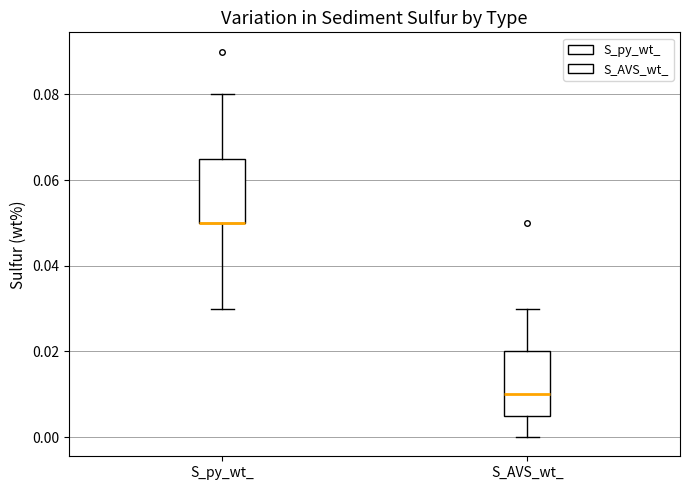

Reading left to right, read every box against the y-axis: the position of its median line, the range the box covers, and the ends of its whiskers. The values are not printed on the chart, so give them approximately, as read against the axis.

S_py_wt_: median 0.050 (drawn on the box's lower edge), box 0.050 to 0.066, whiskers 0.030 to 0.080
S_AVS_wt_: median 0.010, box 0.006 to 0.020, whiskers 0.000 to 0.030